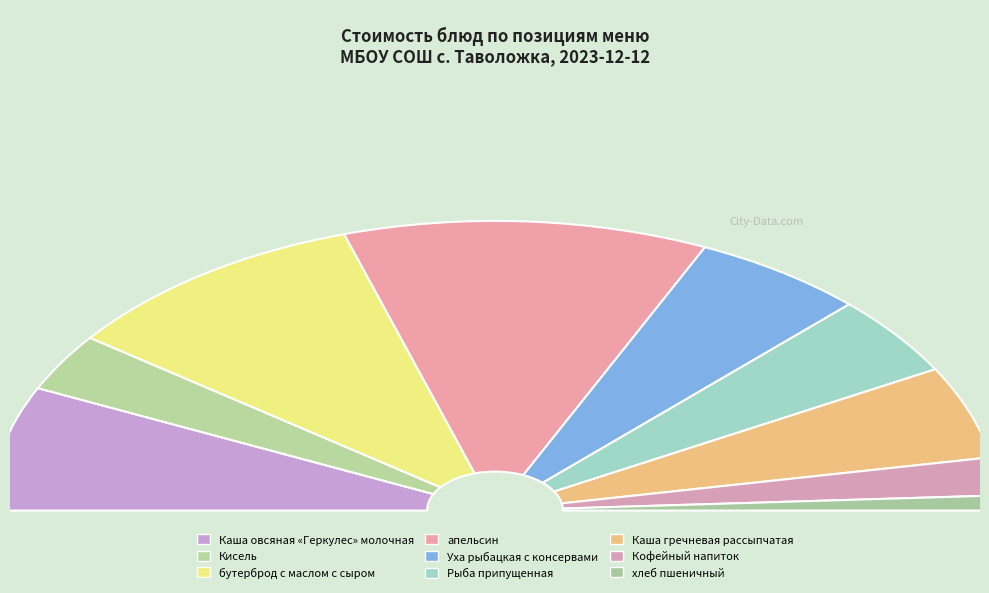

What is the largest slice in the pie chart?

апельсин